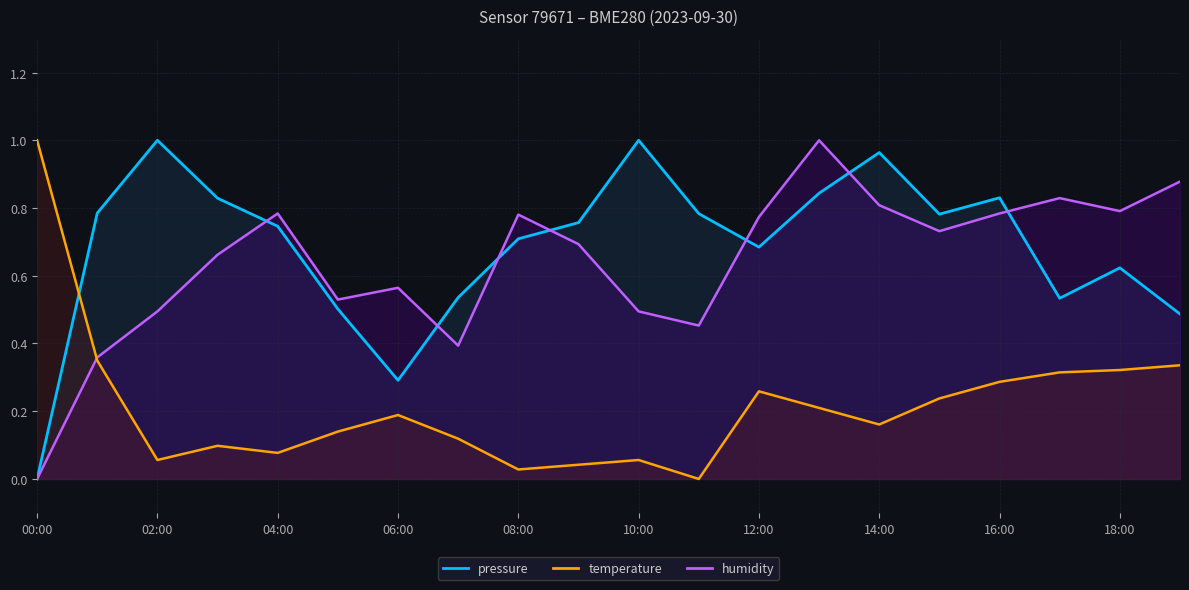

Where is the first local minimum for pressure?

06:00